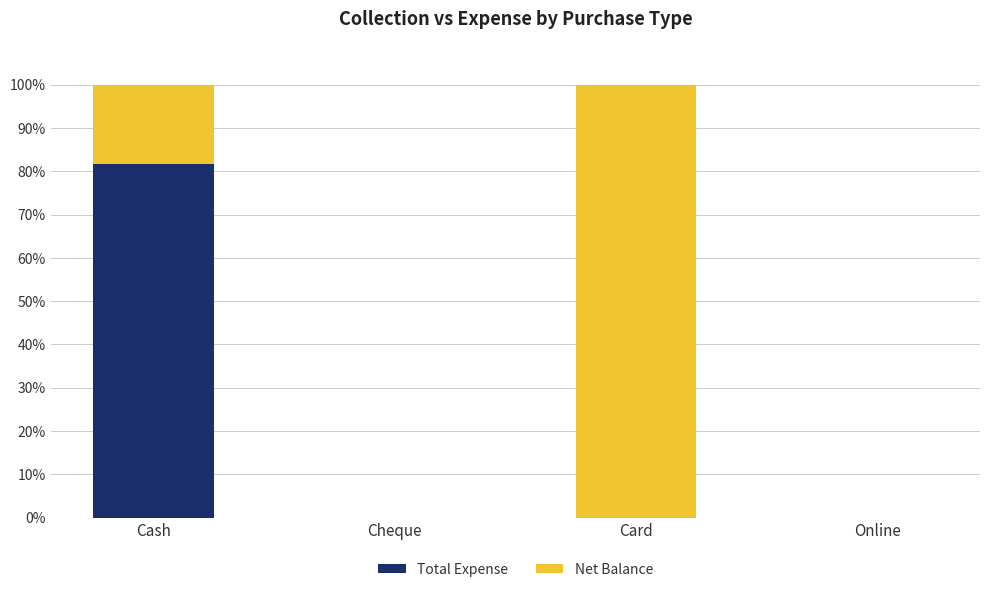

What is the maximum value for Total Expense?

81.7